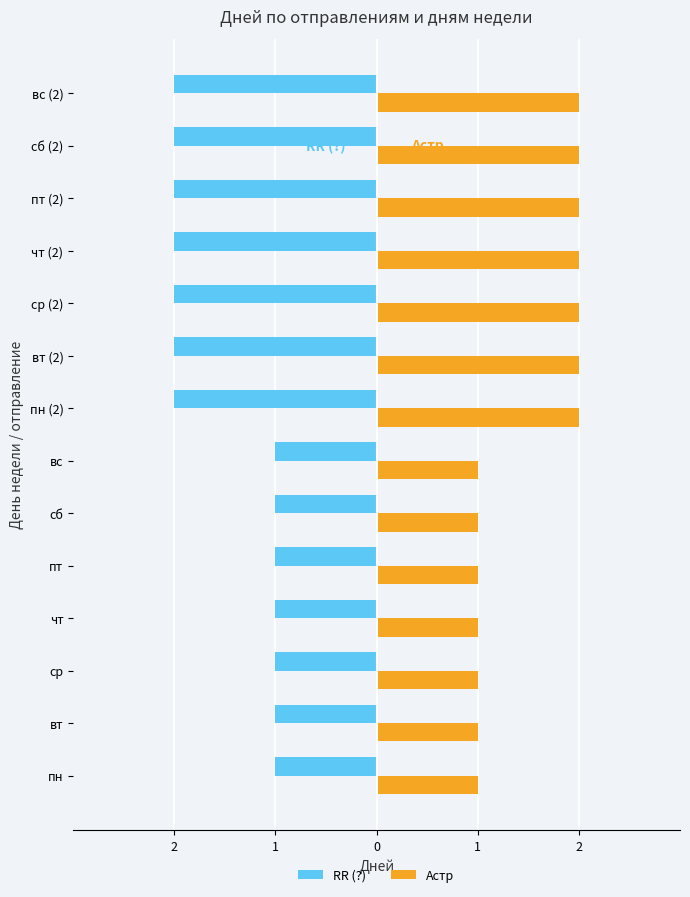

What are all the series names shown in the legend?

RR (?), Астр